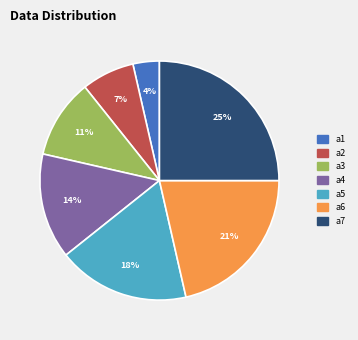

Do a7 and a4 together represent more than half of the pie?

No